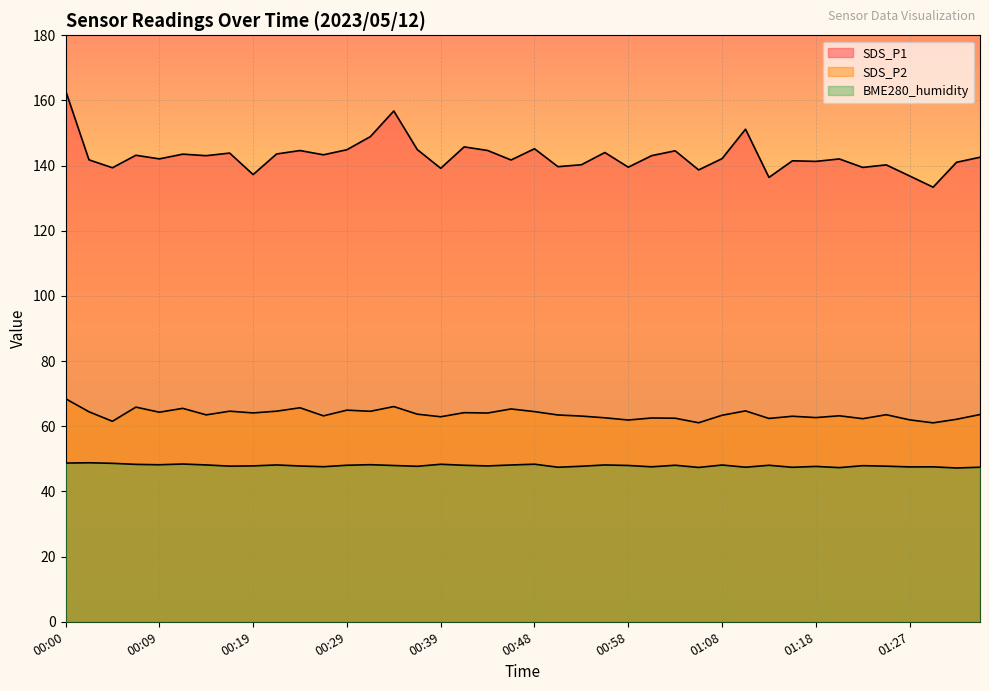

At which label does SDS_P1 reach its minimum?

01:30